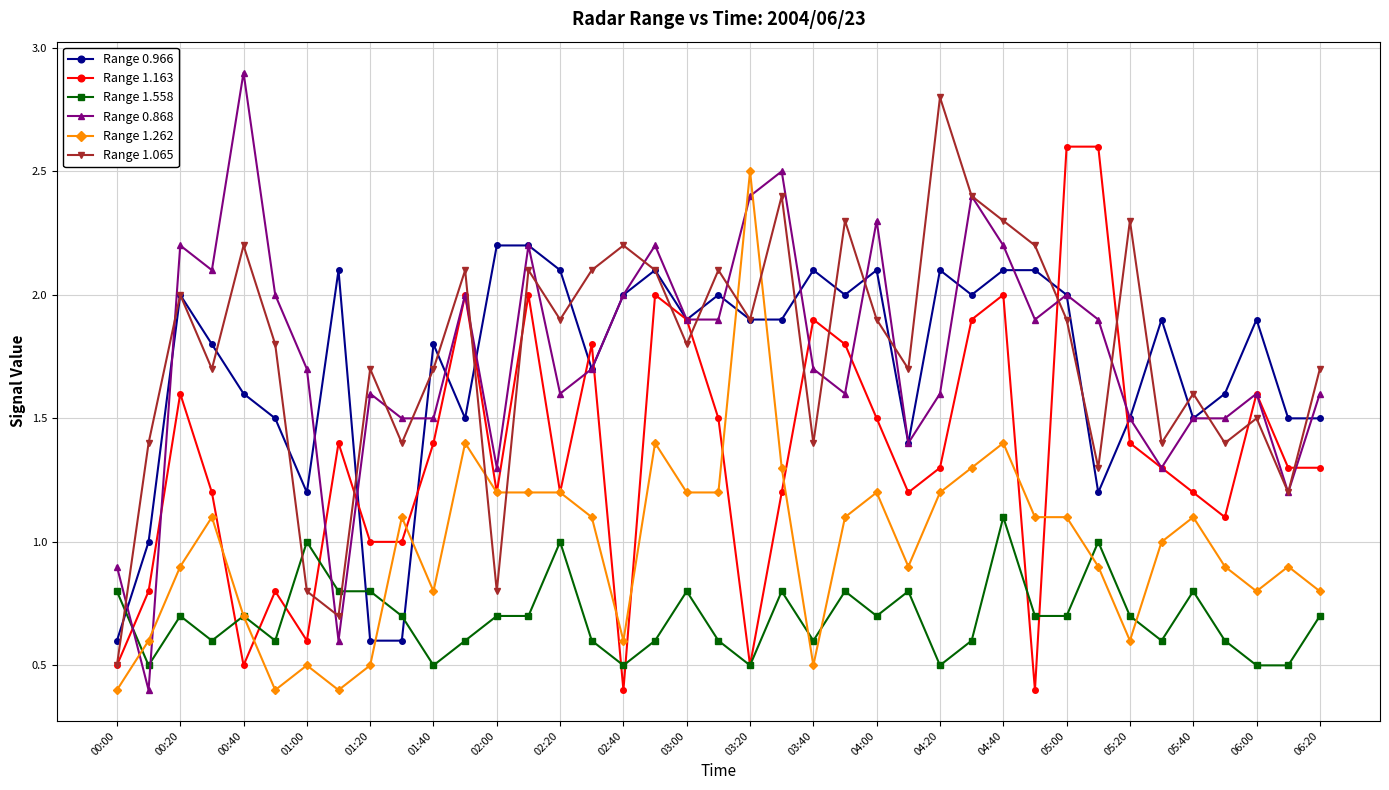

How many interior local valleys does the Range 1.065 series have?

13